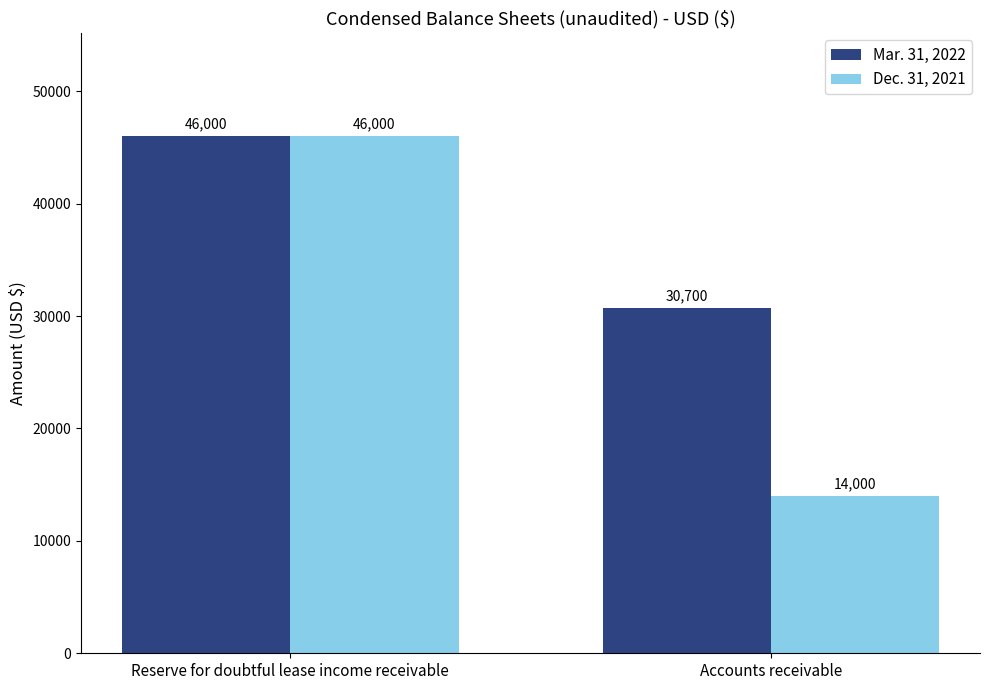

Are the bars horizontal?

No